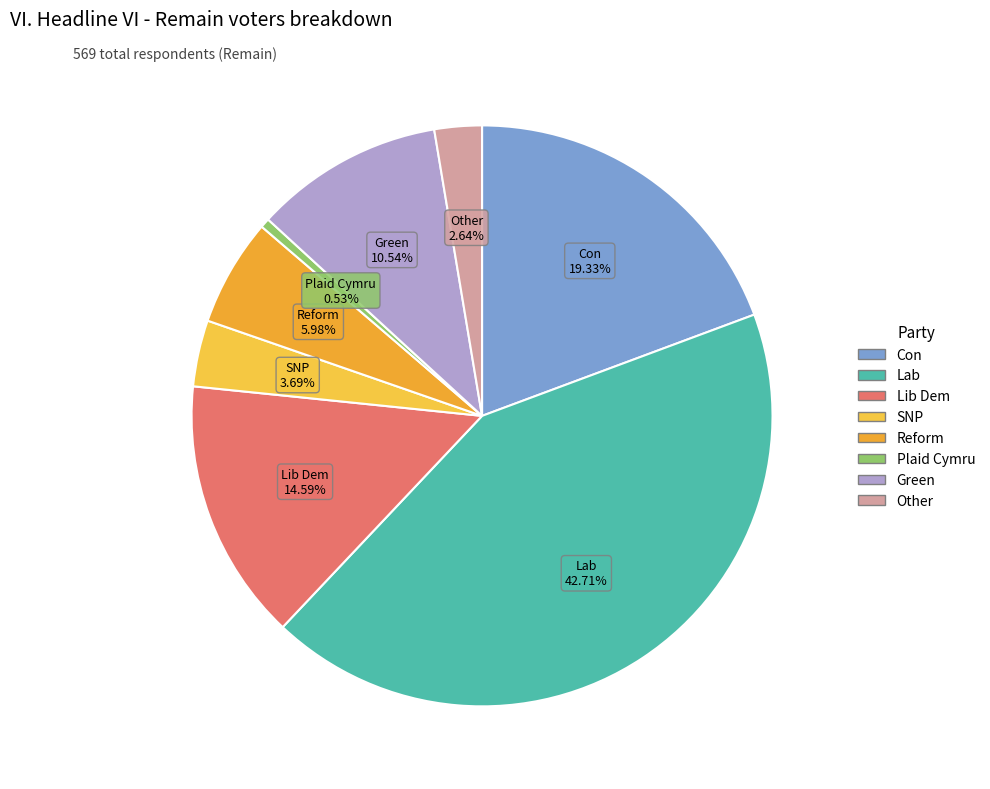

To the nearest percent, what portion does Plaid Cymru represent?

1%